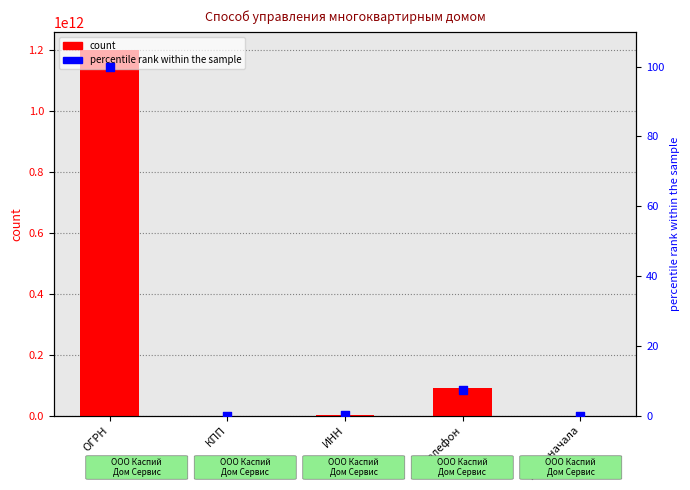

Which series contains the highest Y value?

count